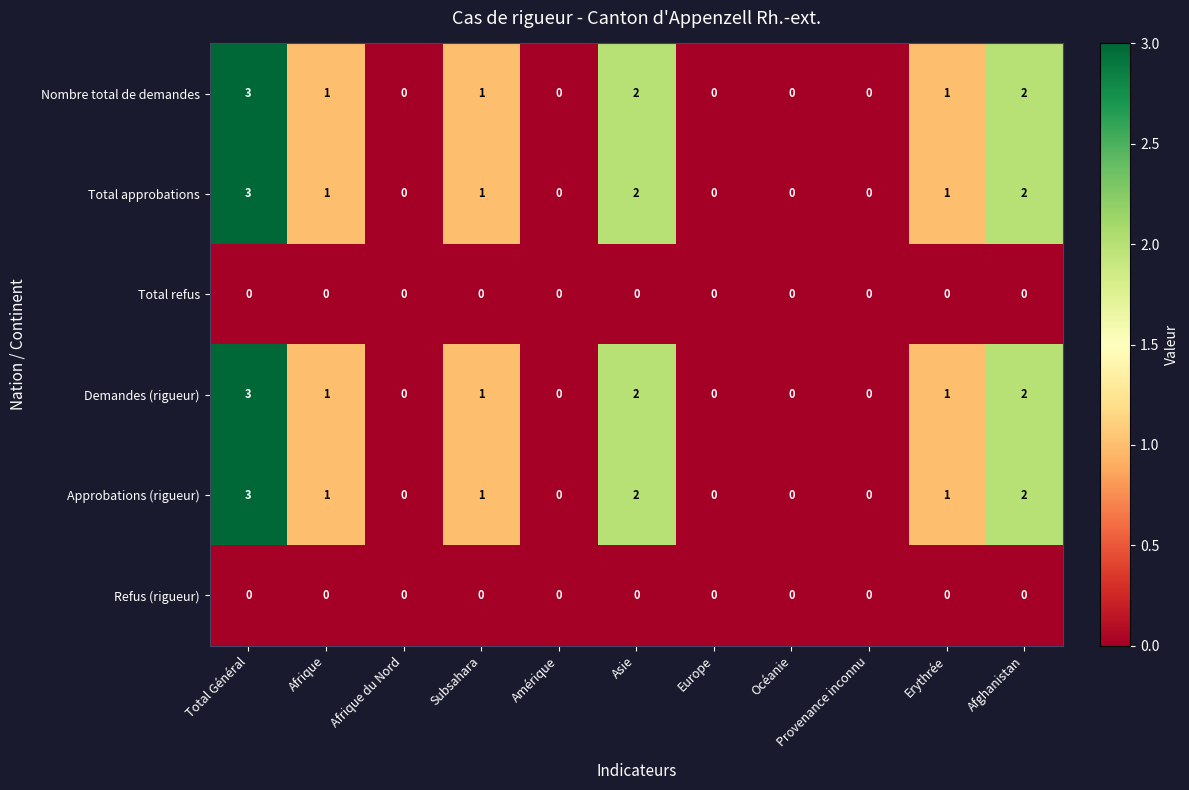

What is the difference between the maximum and second lowest values in the Total approbations series?

3